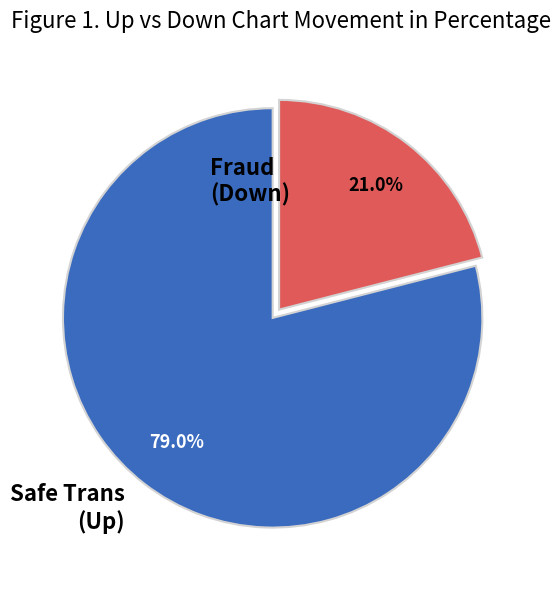

Is there any slice that represents more than half of the pie?

Yes